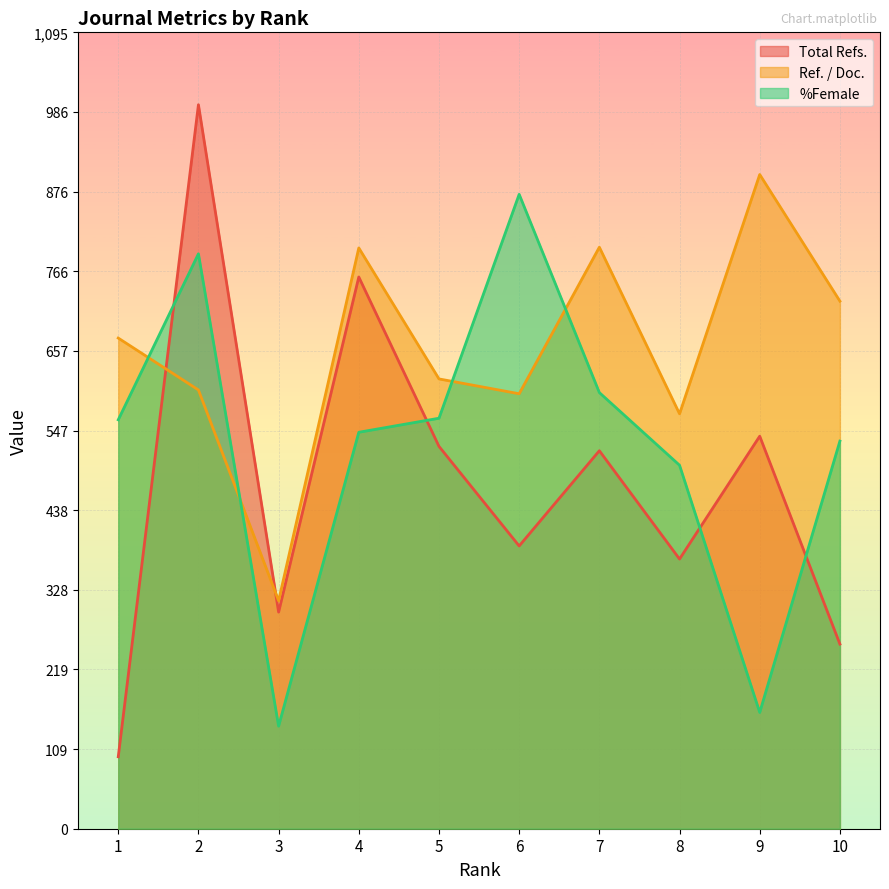

What is the value of the Ref. / Doc. point at the 1st from the left?

675.0